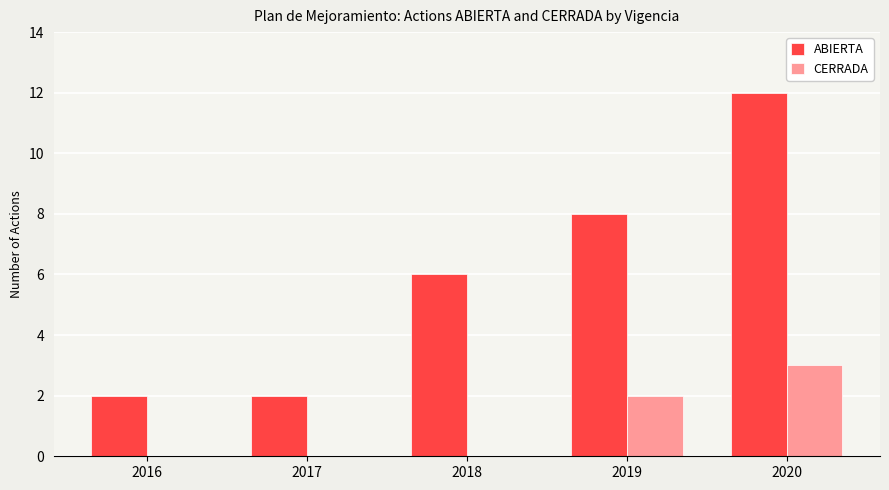

Is it true that CERRADA equals 0 at 2017?

True